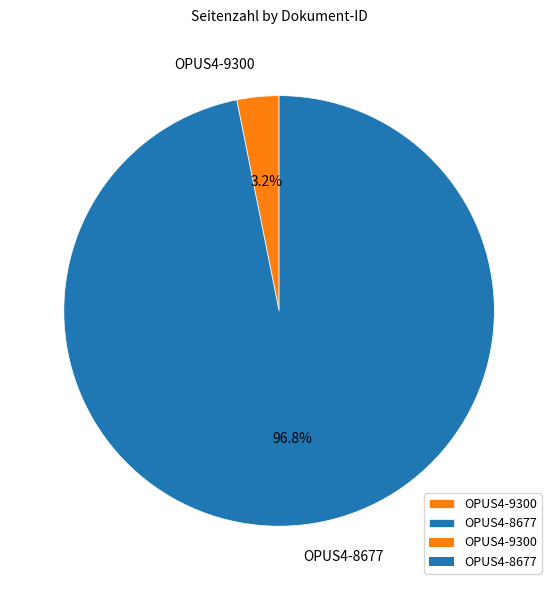

How many slices are in this pie chart?

2